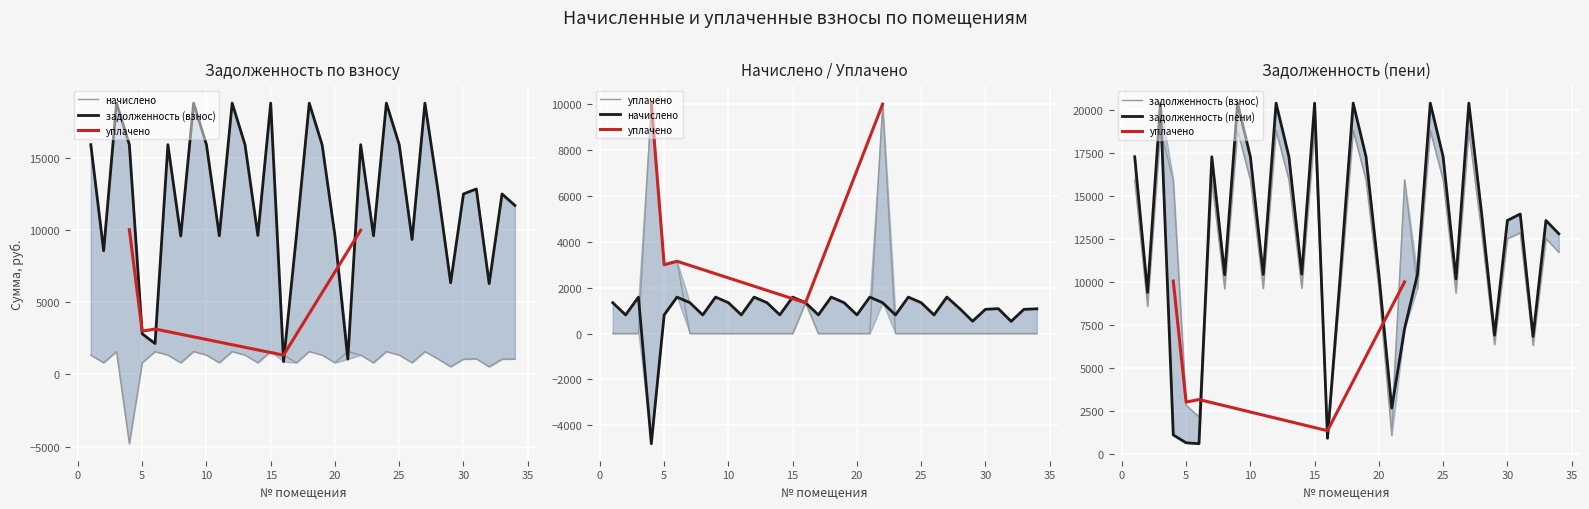

What is the difference between the highest and lowest values at 26?

10170.3